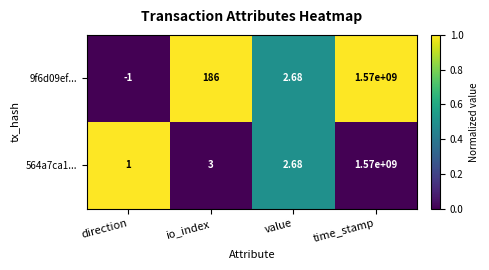

How many data points does each series have?

4